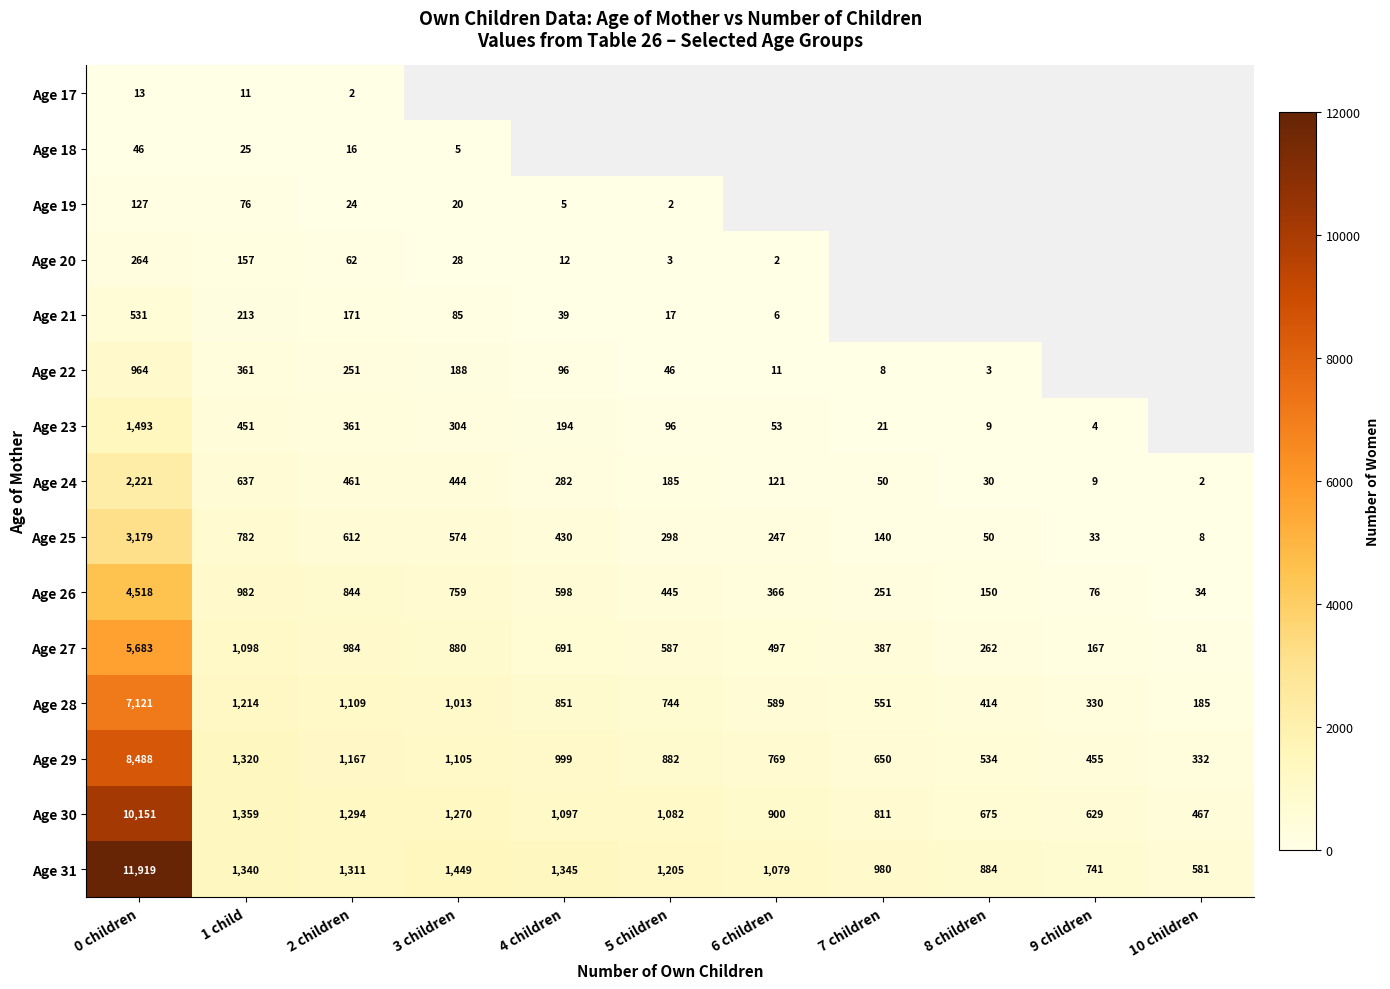

What is the difference between the highest and lowest values at 2 children?

1309